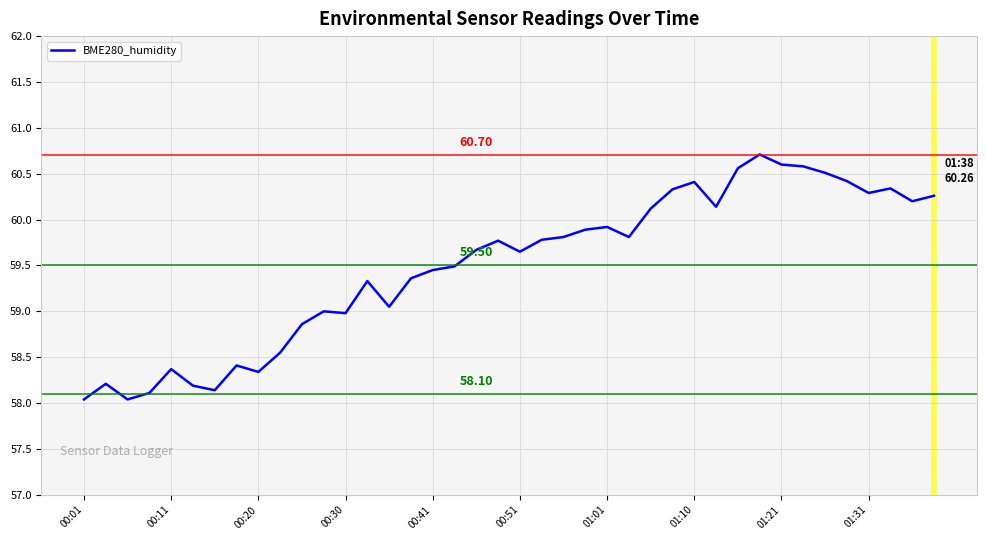

Does the chart have visible grid lines?

Yes